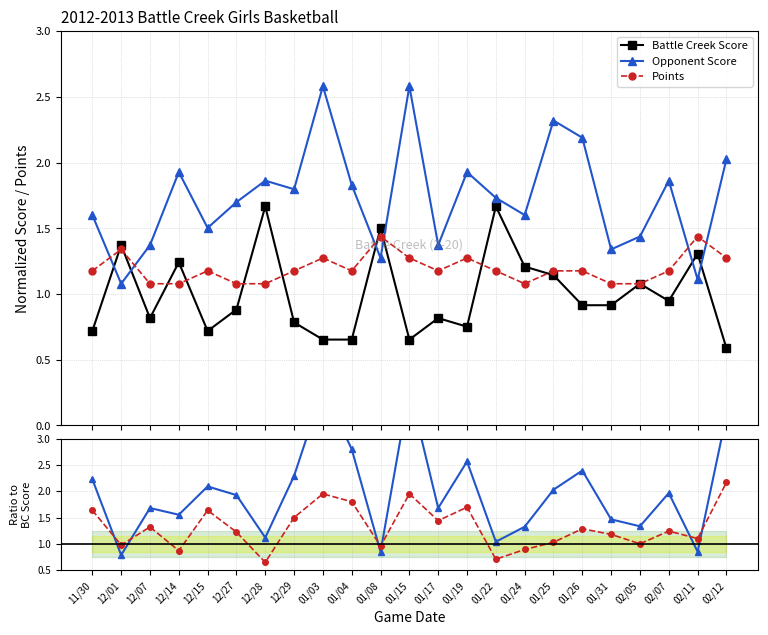

At which category does Opponent Score reach its first local valley?

12/01